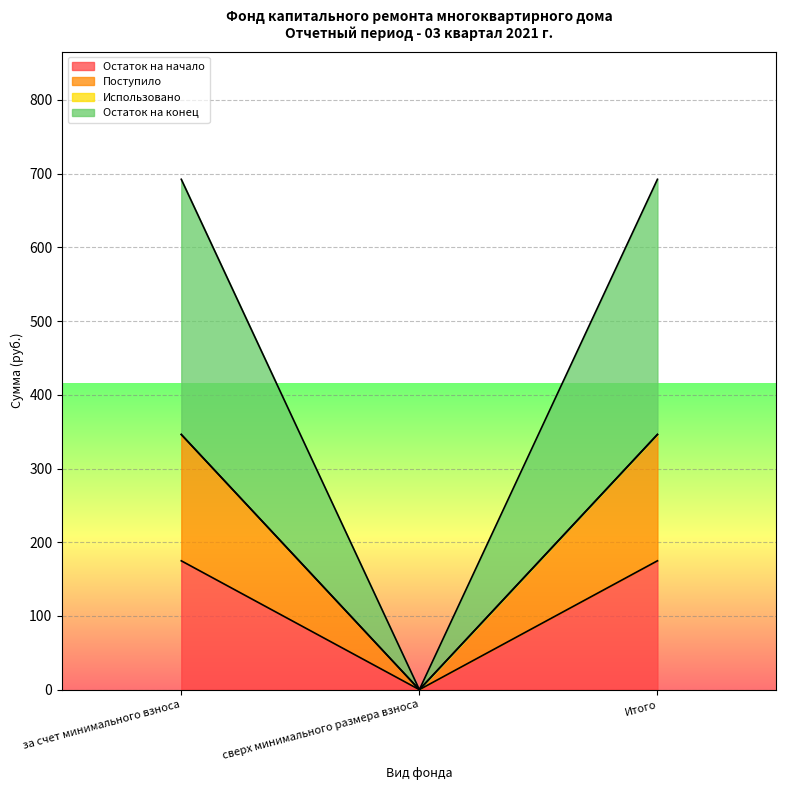

At which label does Остаток на начало reach its minimum?

сверх минимального размера взноса